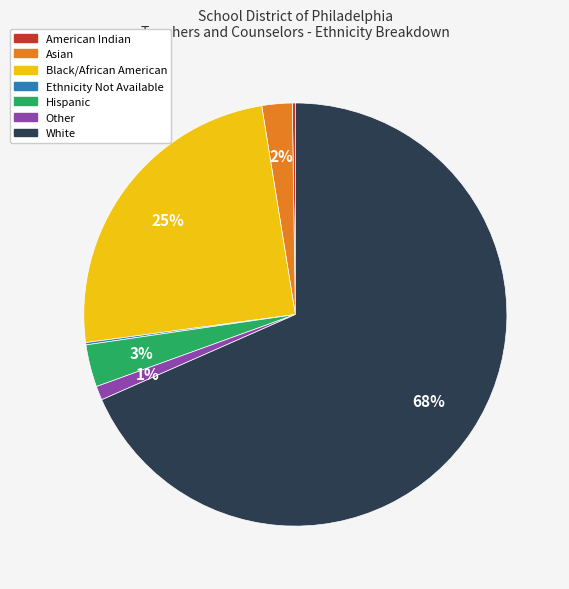

Approximately how many times larger is the value at Asian compared to Hispanic?

0.7